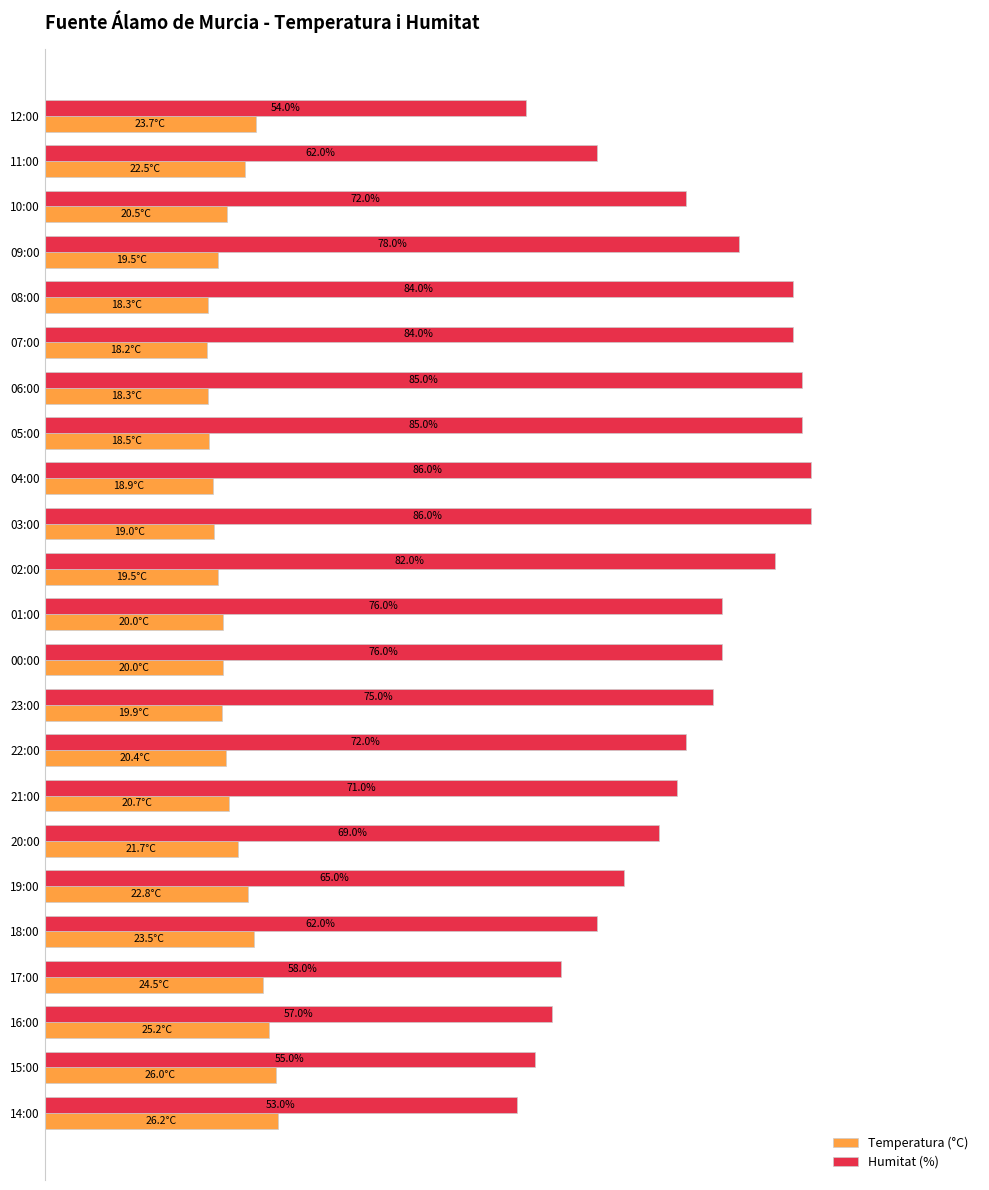

Is the value of Temperatura (°C) at 15:00 greater than the value of Humitat (%) at 07:00?

No